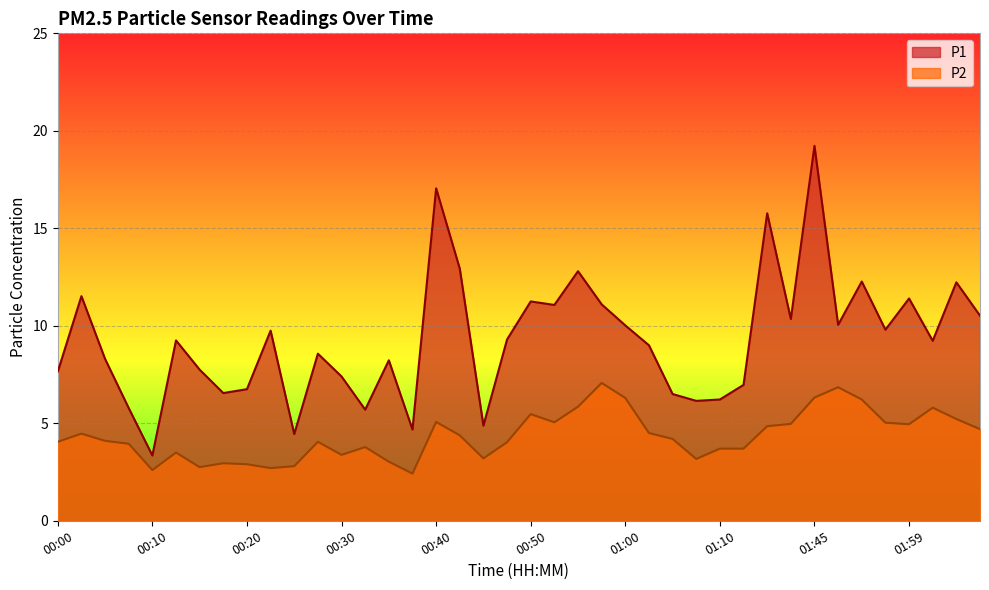

What is the highest value of the P1 series?

19.2